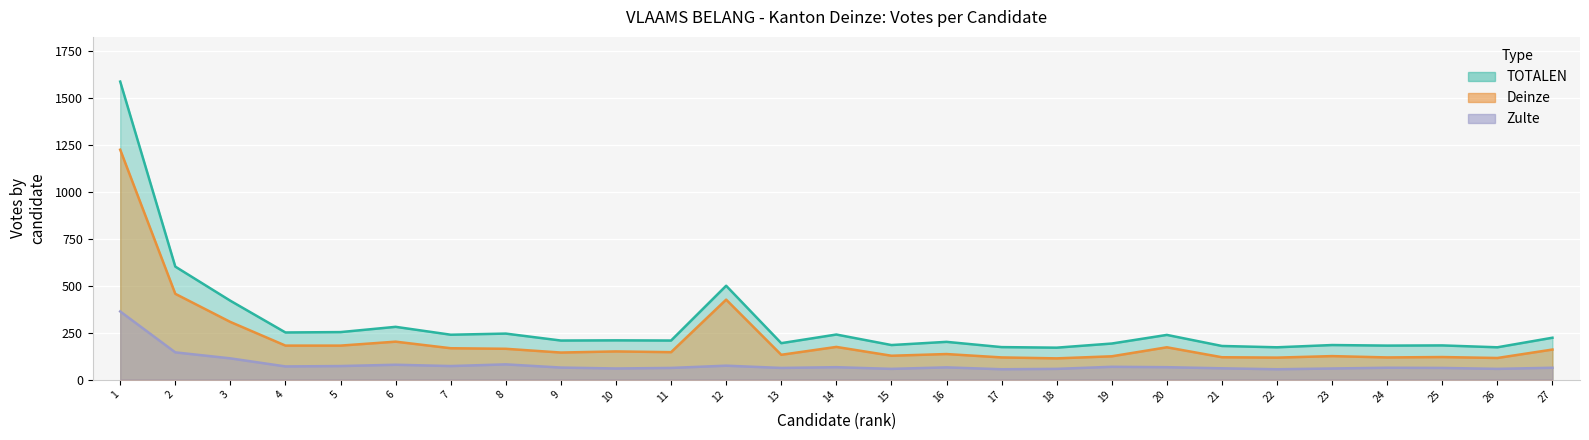

Count the number of data series in this chart.

3